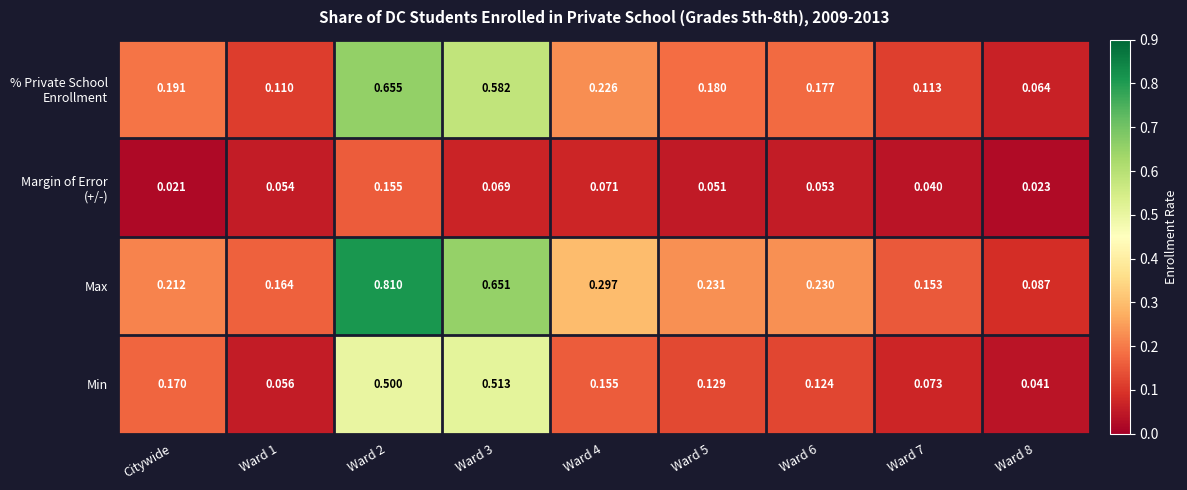

Which label corresponds to the smallest value in the chart?

Citywide